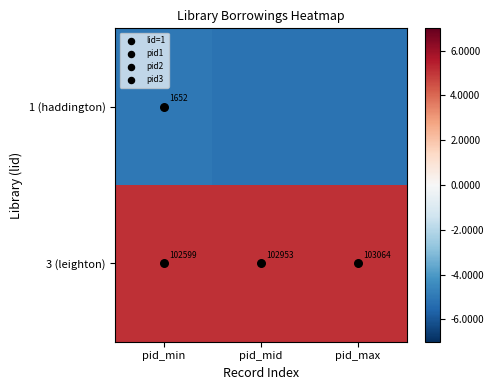

What is the minimum value for 1 (haddington)?

-51711.3